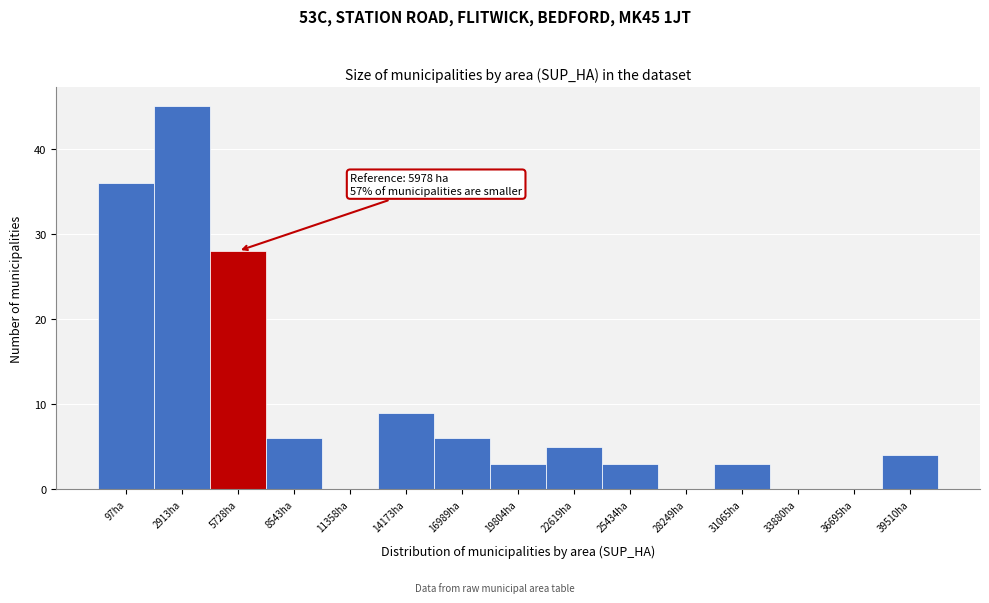

Reading right to left, list all the values displayed in this chart.

39510ha=4	36695ha=0	33880ha=0	31065ha=3	28249ha=0	25434ha=3	22619ha=5	19804ha=3	16989ha=6	14173ha=9	11358ha=0	8543ha=6	5728ha=28	2913ha=45	97ha=36